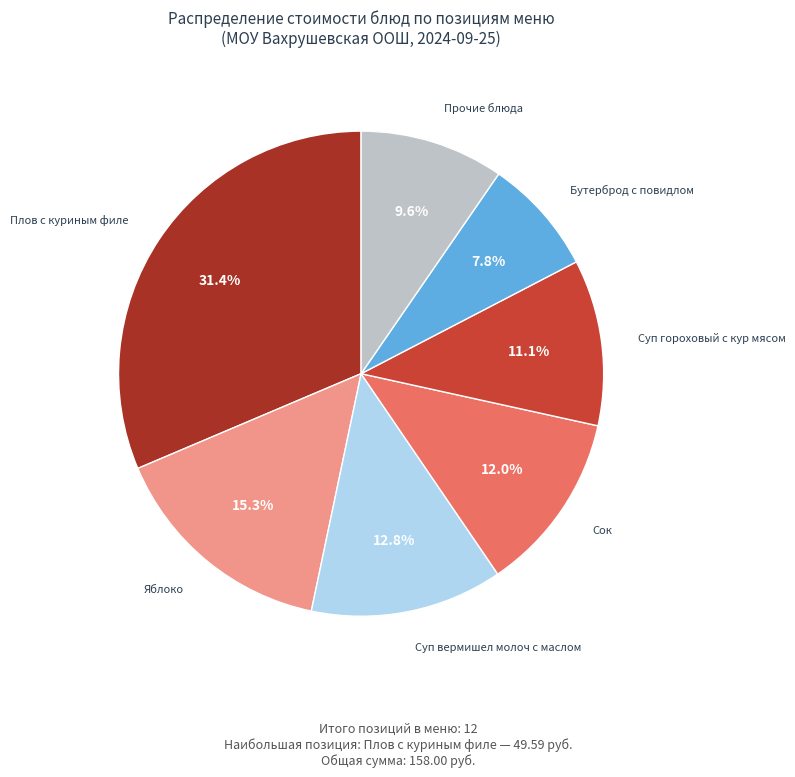

Is there any slice that represents more than half of the pie?

No